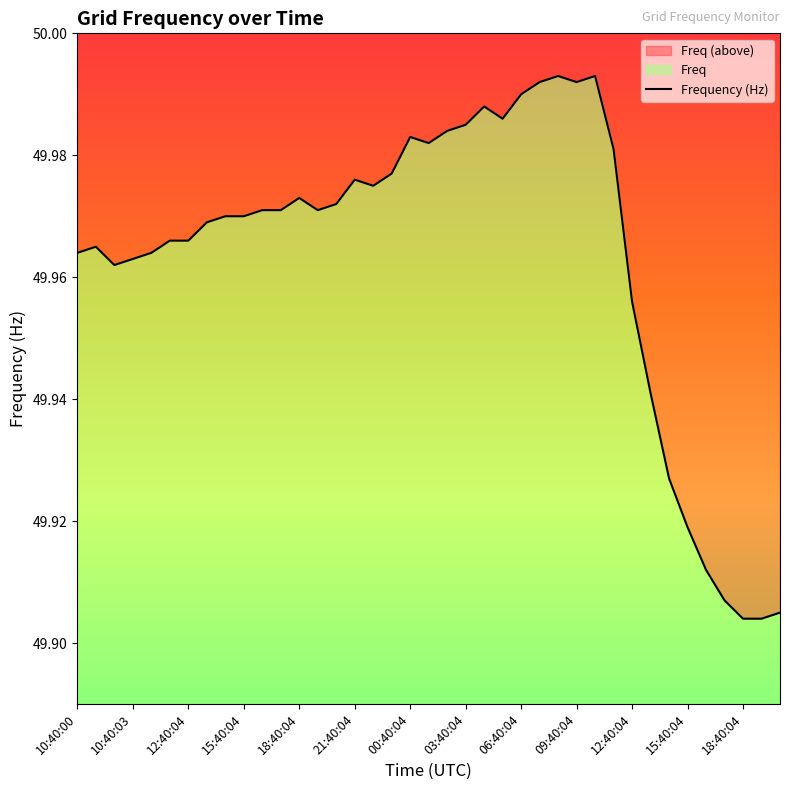

At which category does the chart reach its minimum across all series?

18:40:04